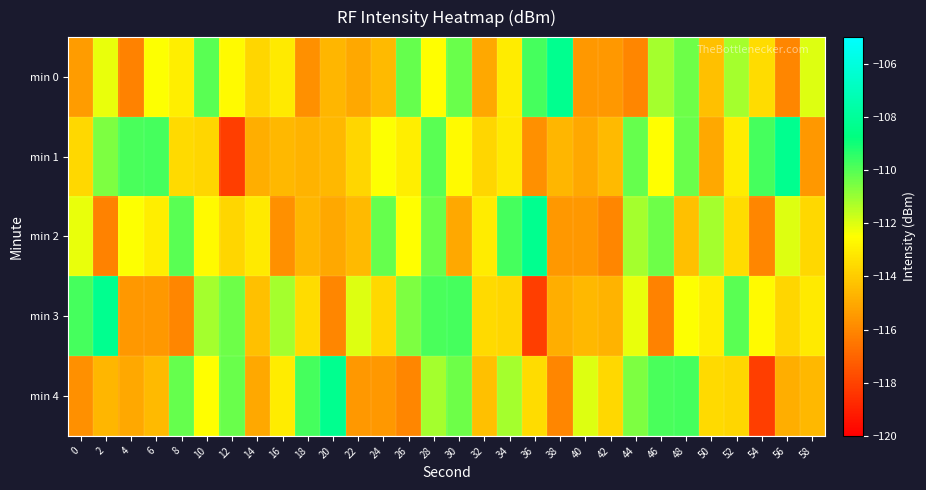

What is the total value across all series at 24?

-566.4